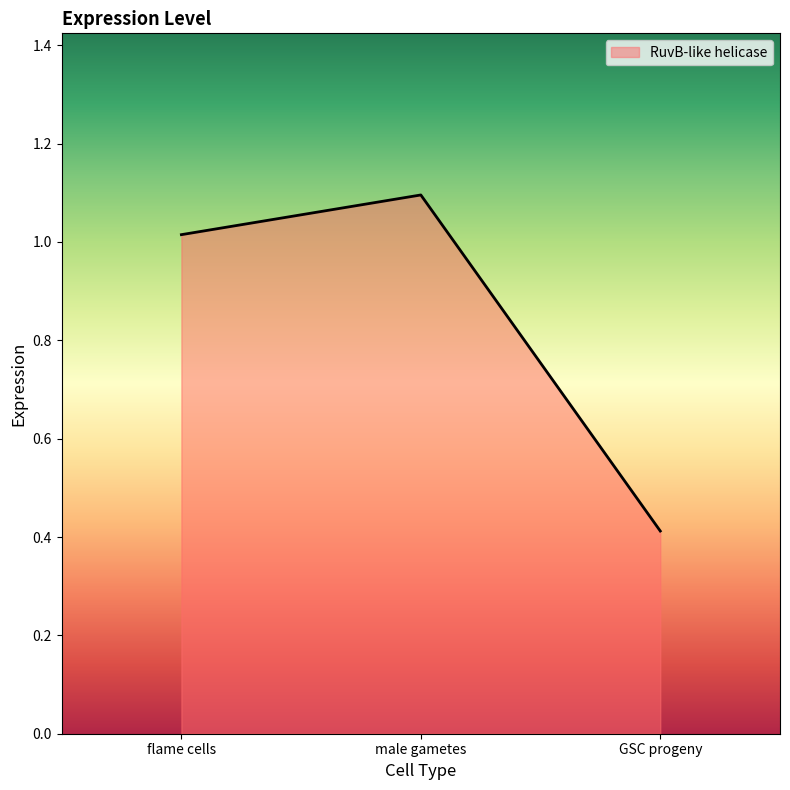

What is the difference between the maximum and minimum values?

0.7